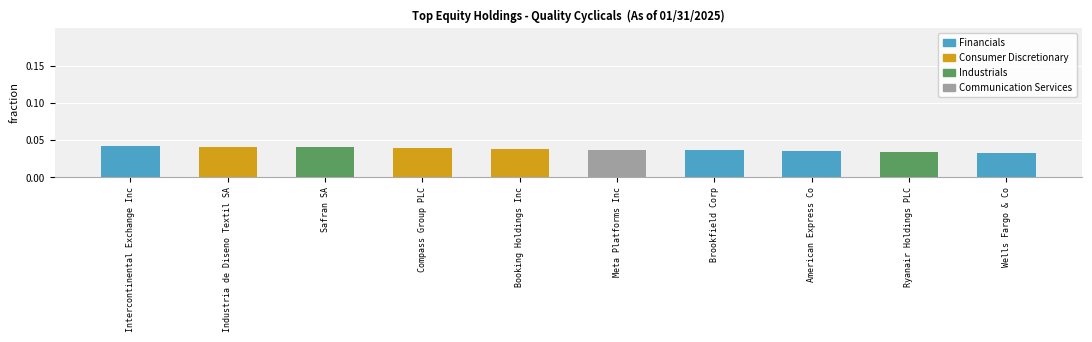

Is it true that the value at Brookfield Corp is 0.1?

False